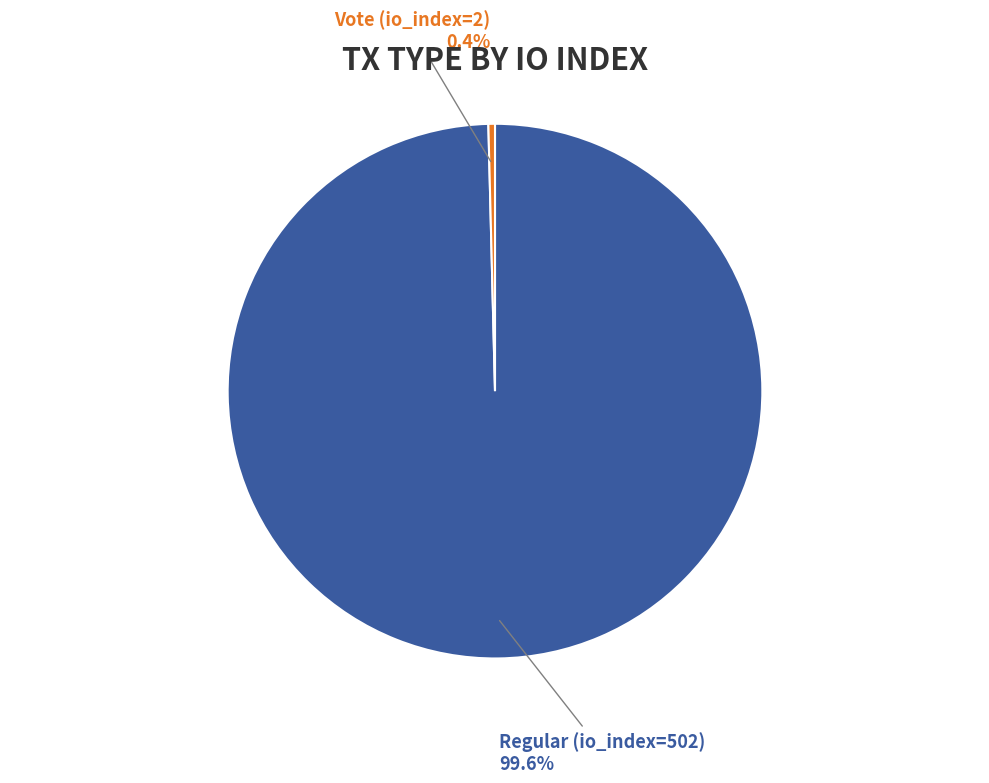

How many segments does this pie chart have?

2